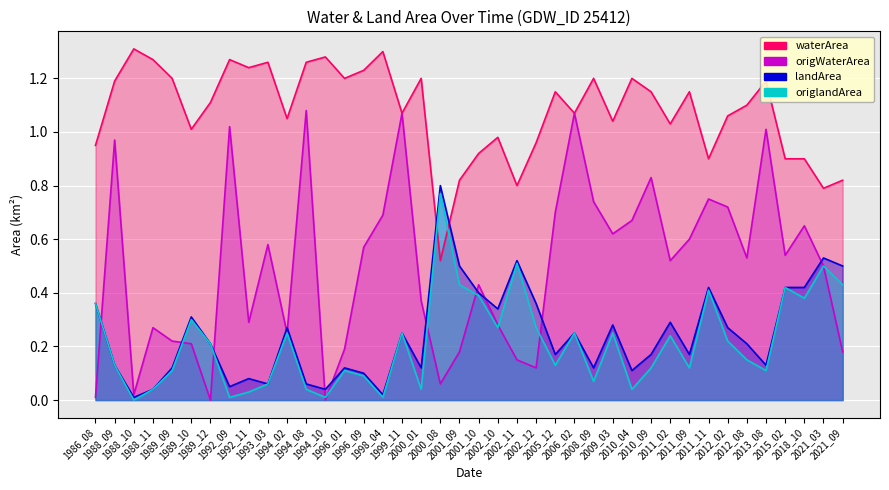

How many series are shown in this chart?

4